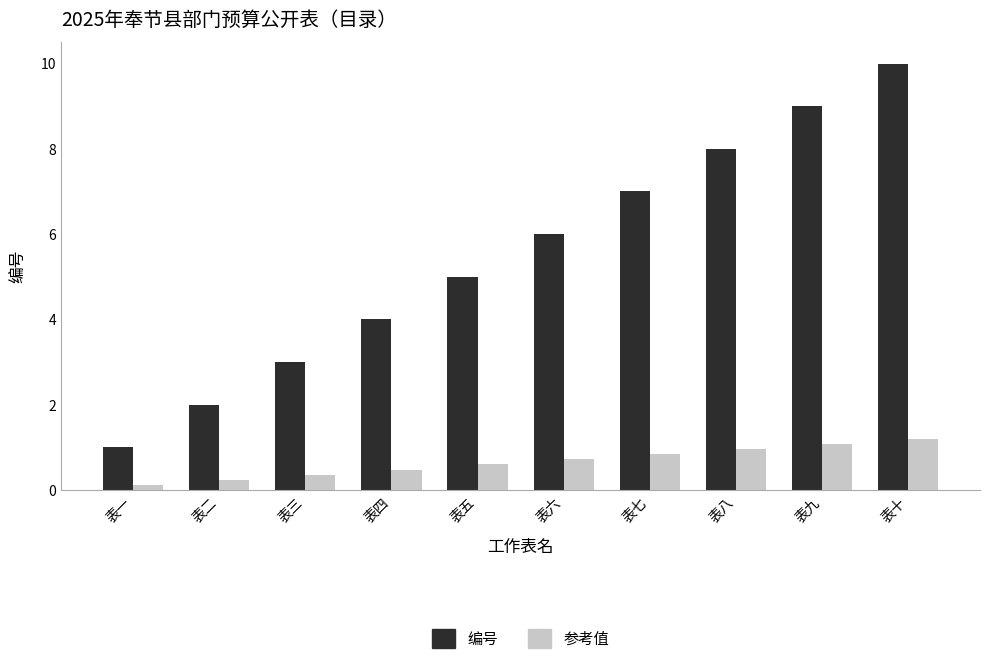

How many series are shown in this chart?

2